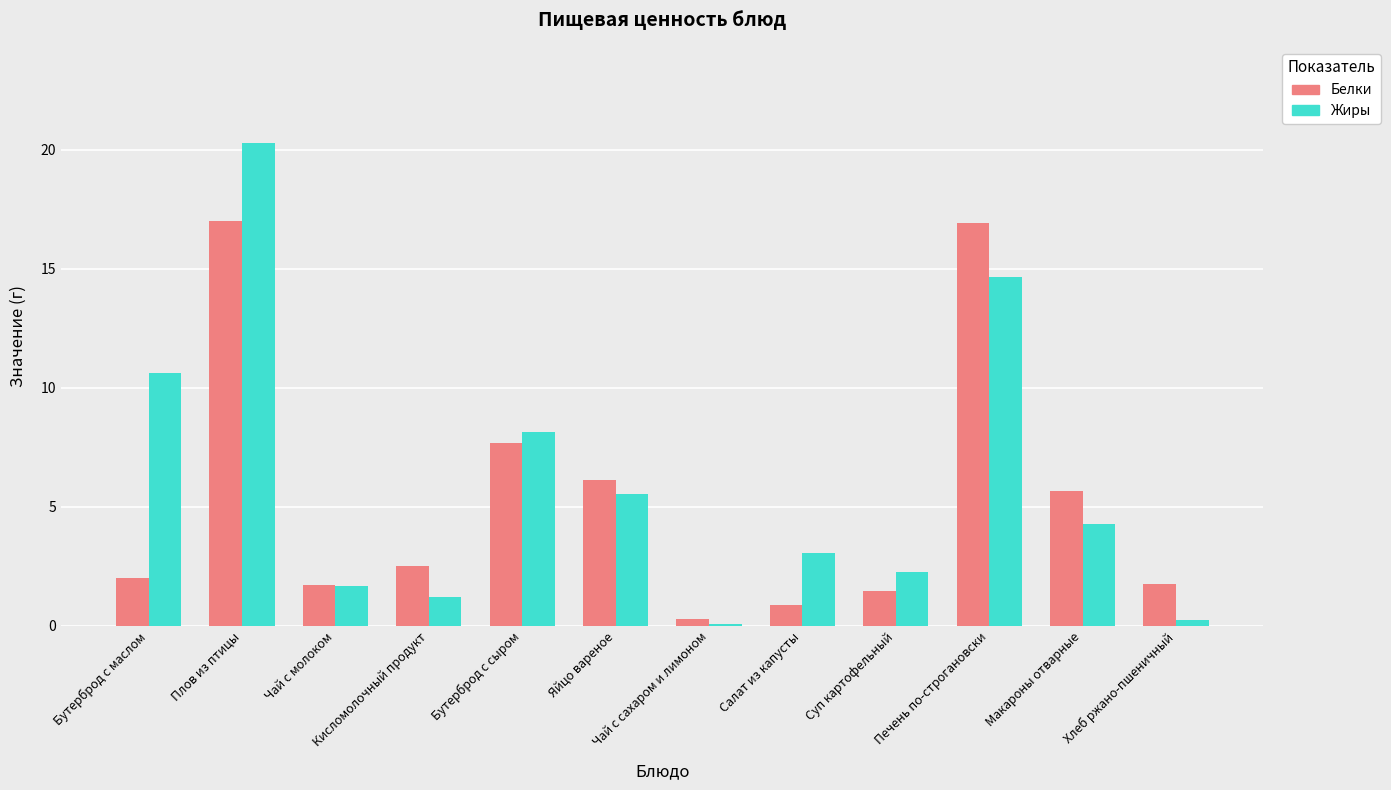

At which category is the sum across all series the highest?

Плов из птицы